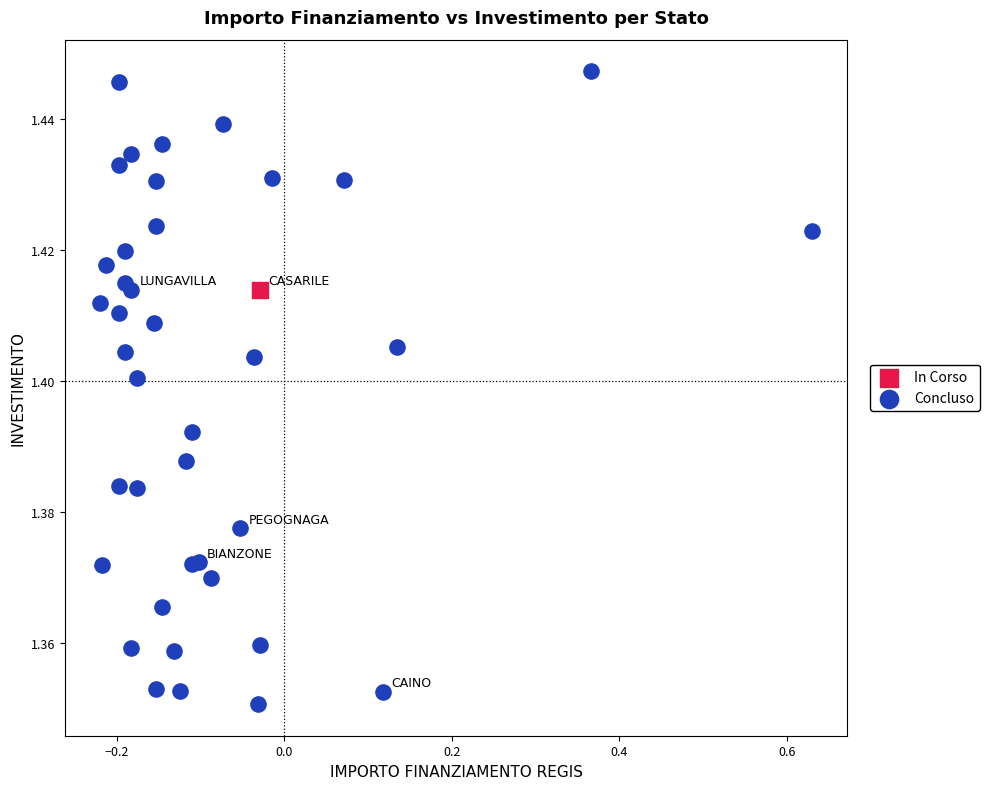

What are all the series names shown in the legend?

In Corso, Concluso